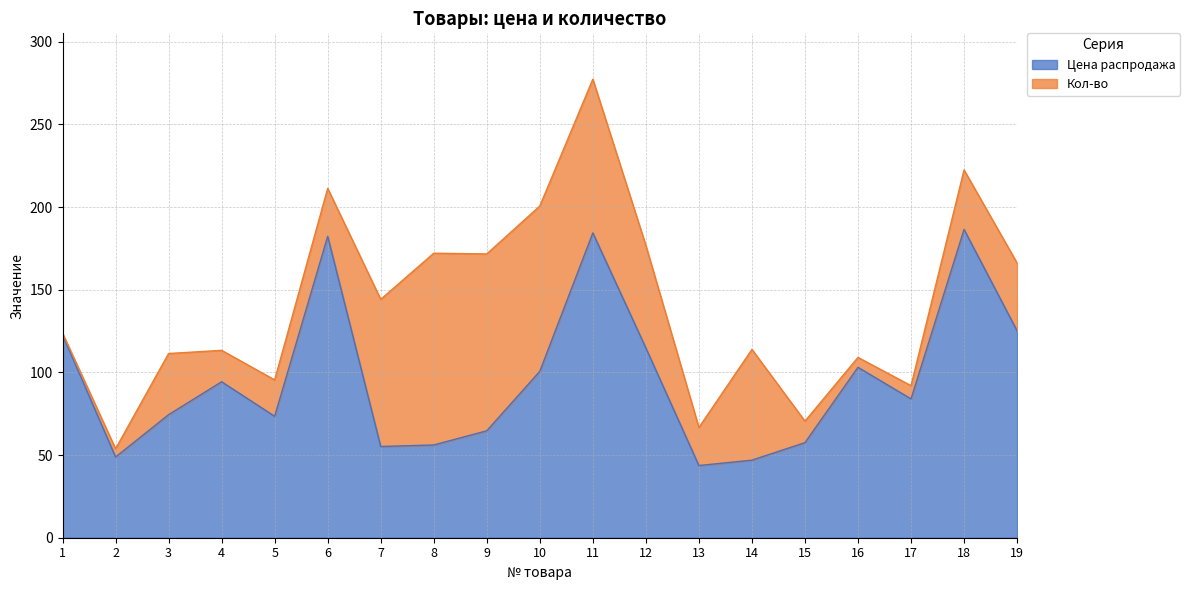

What is the difference between the second highest and second lowest values?

137.5